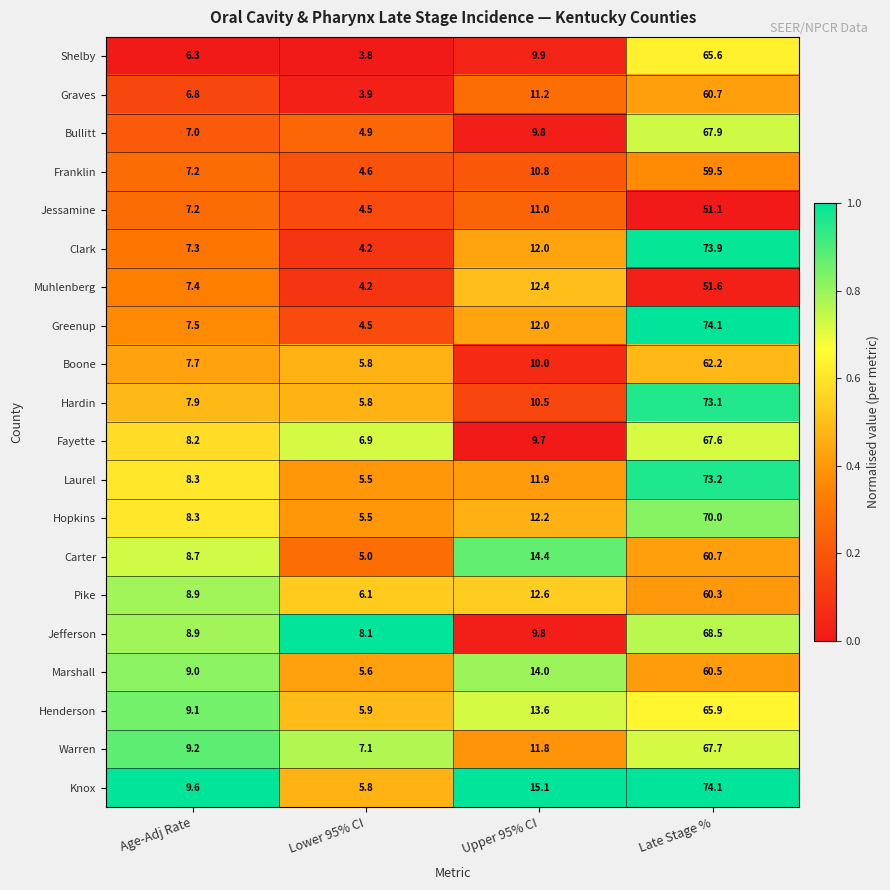

What is the smallest value displayed?

3.8